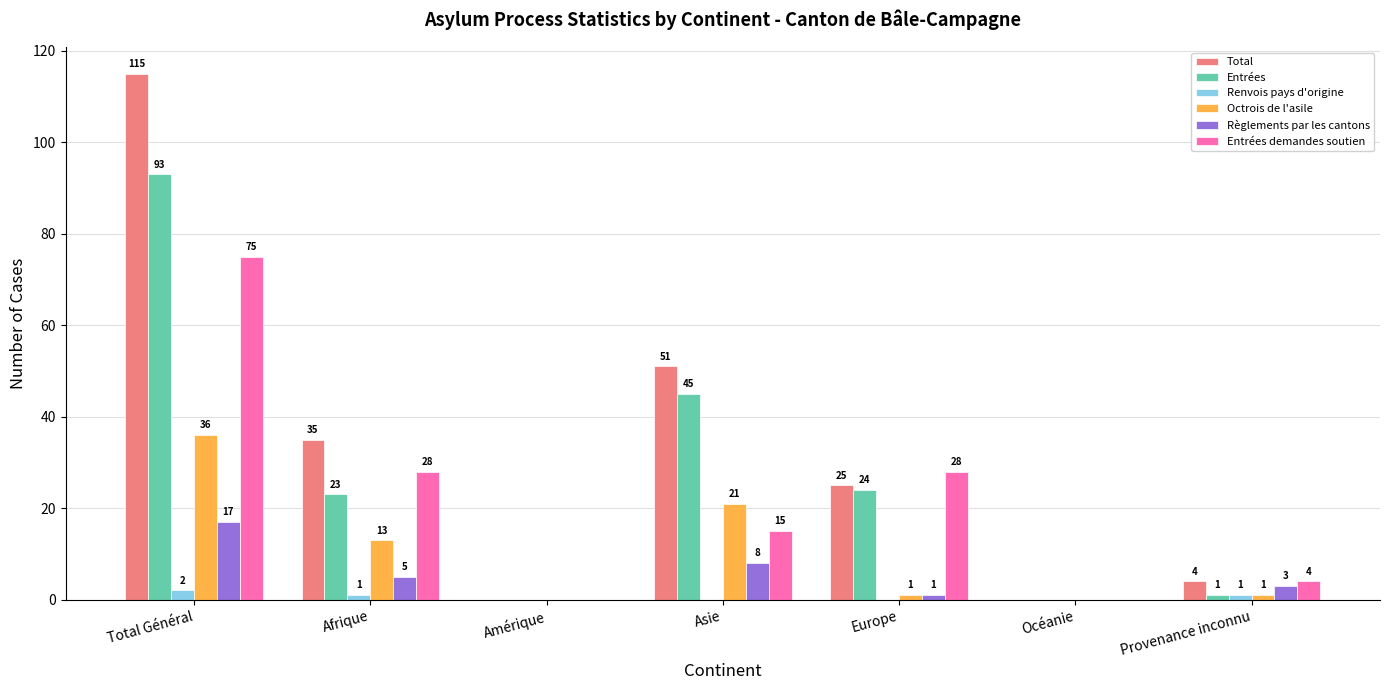

What is the average value of the Renvois pays d'origine series?

1